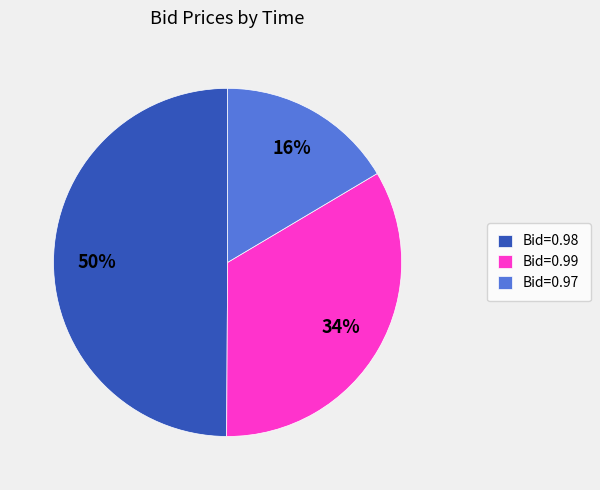

Is the sum of Bid=0.99 and Bid=0.98 greater than half?

Yes